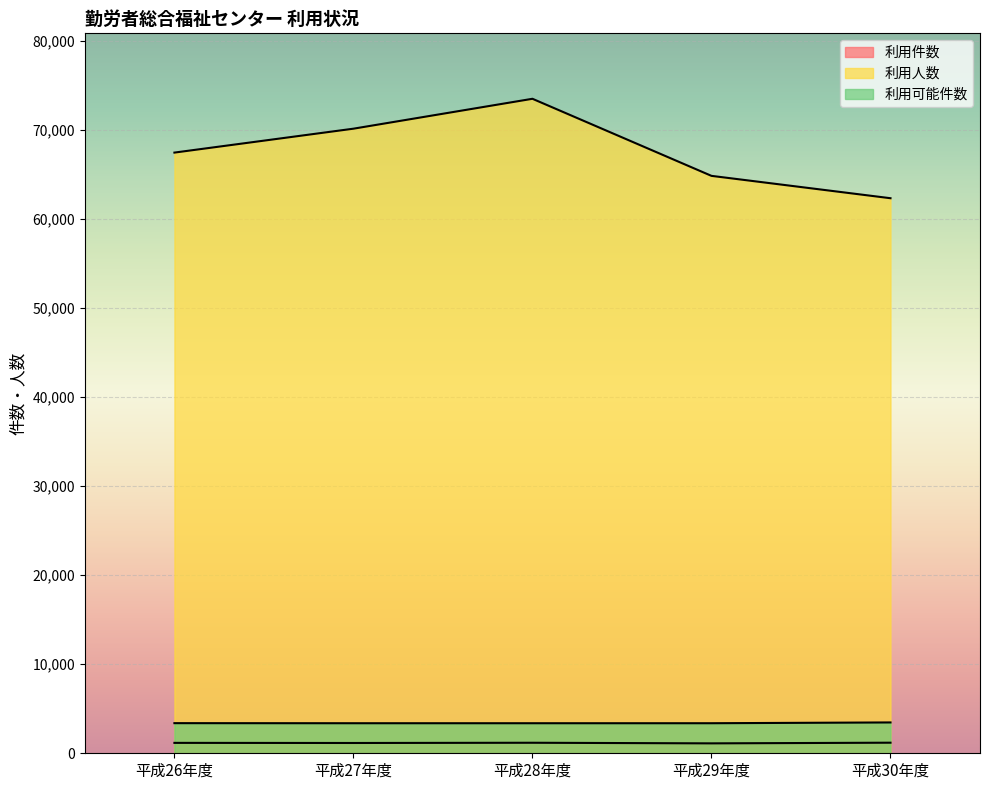

At how many categories does at least one series exceed 65838?

3